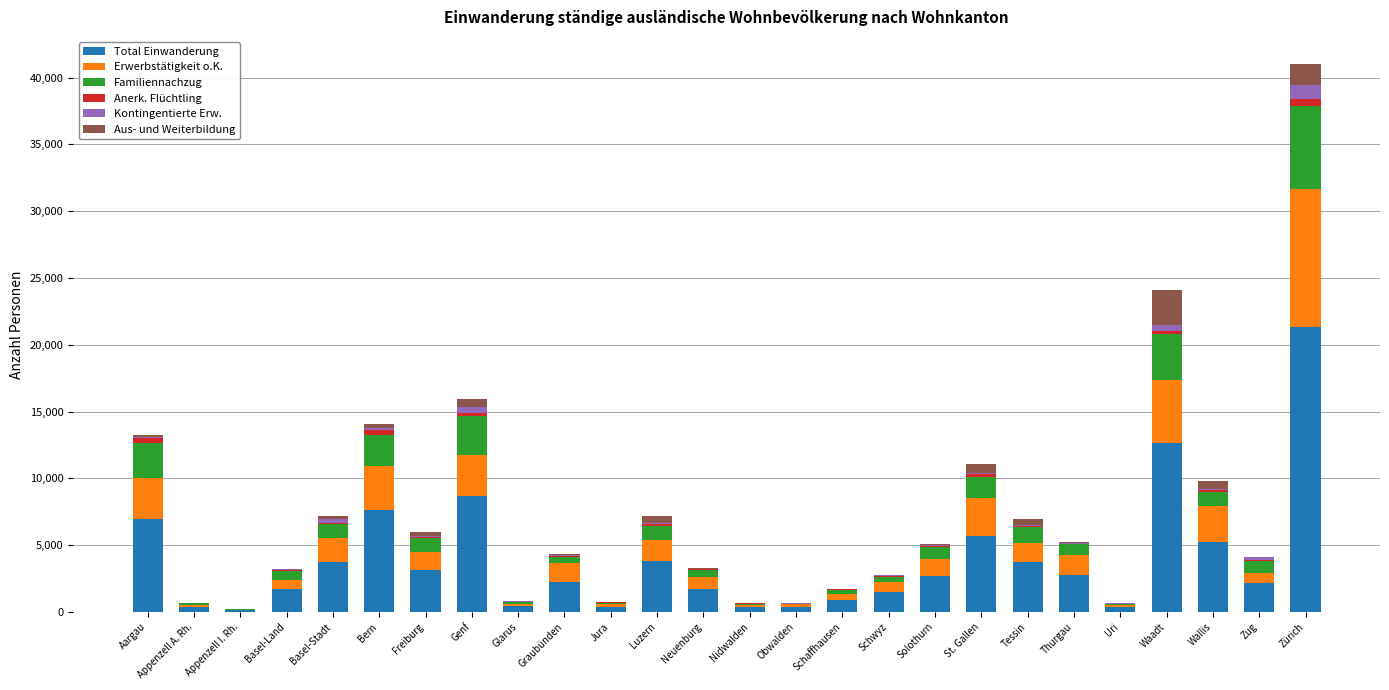

At which label does Total Einwanderung reach its peak?

Zürich